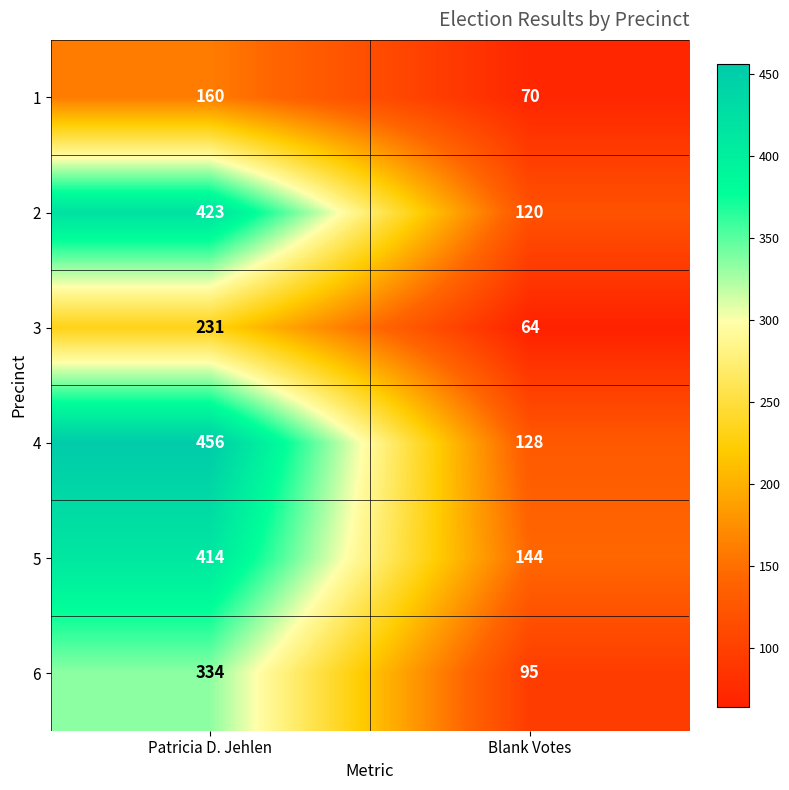

The 5 series shows 414 at Patricia D. Jehlen. True or false?

True